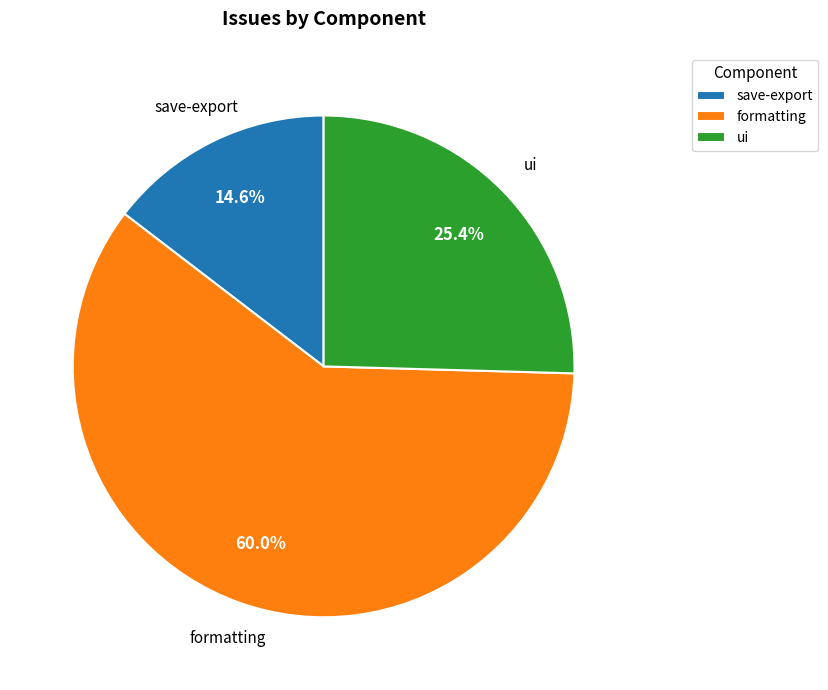

Which slice is the largest?

formatting